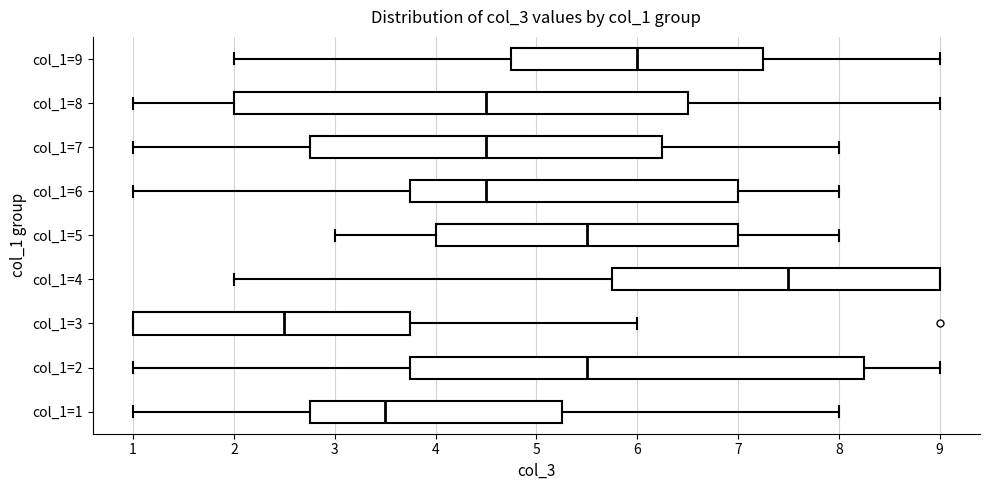

Which box's median line is the furthest to the right?

col_1=4